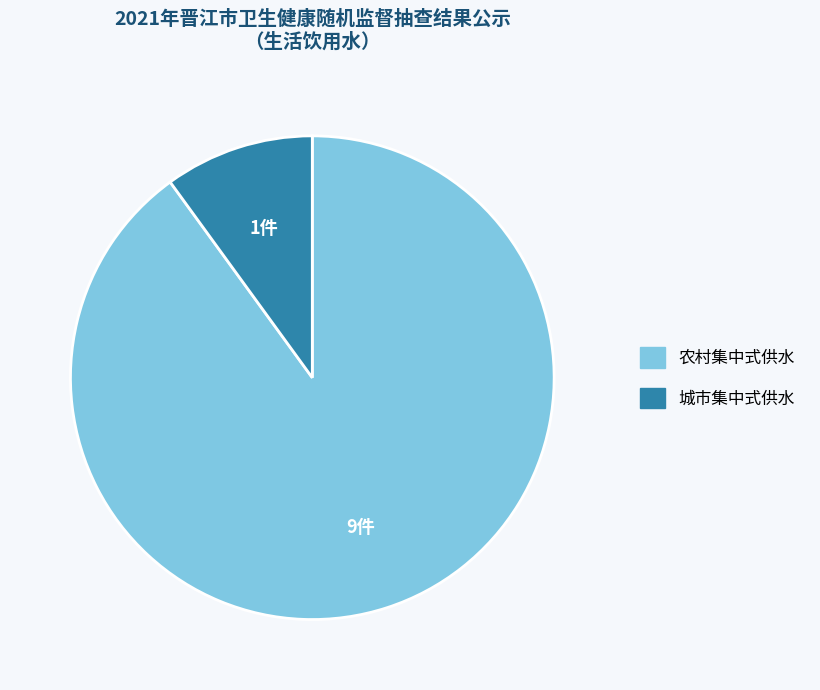

Which category accounts for the majority?

农村集中式供水